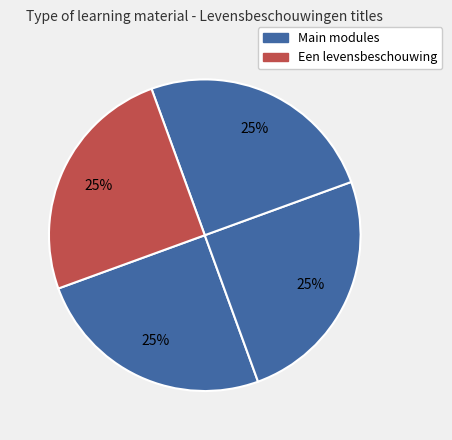

Count the number of slices in the pie.

4